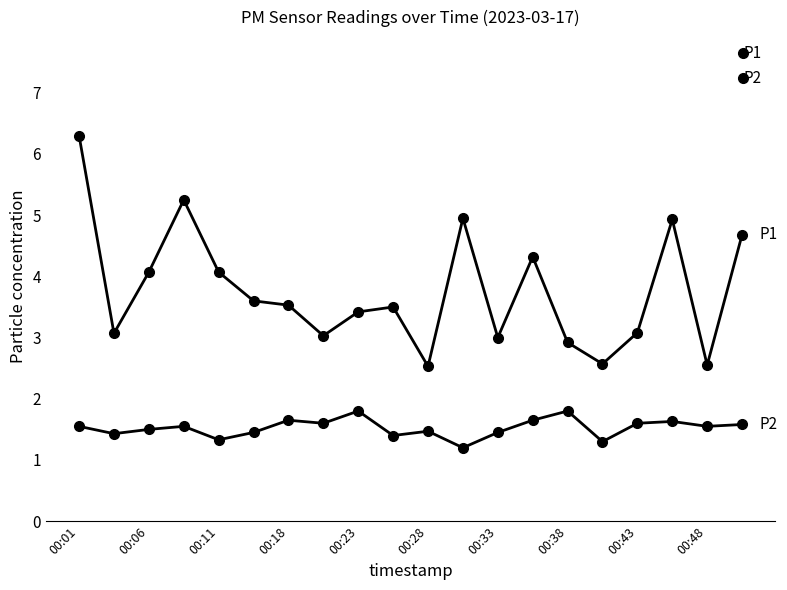

Where is P2 nearest to the value 1?

11